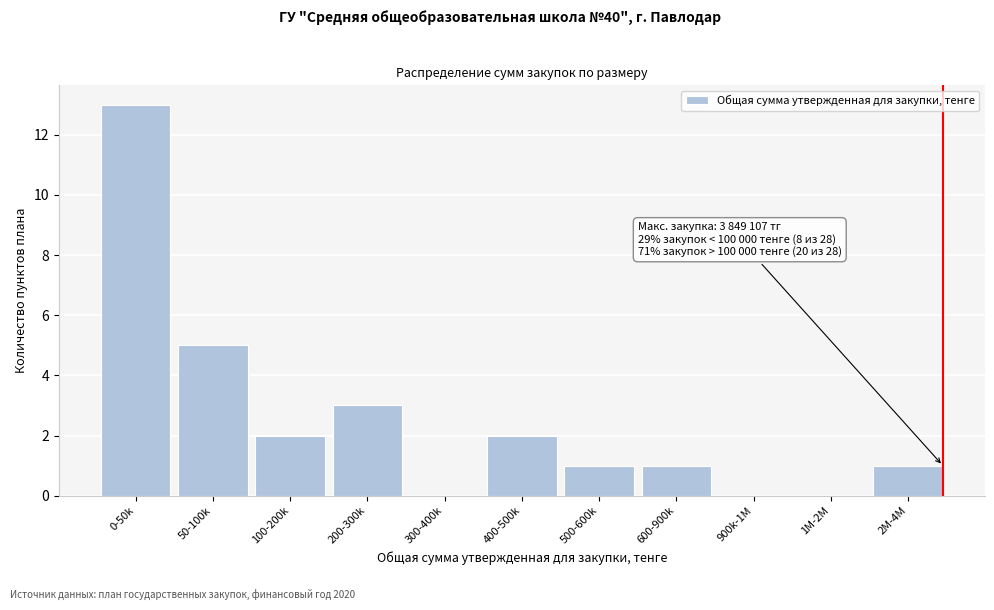

Reading right to left, extract all data points from this chart.

2M-4M=1	1M-2M=0	900k-1M=0	600-900k=1	500-600k=1	400-500k=2	300-400k=0	200-300k=3	100-200k=2	50-100k=5	0-50k=13